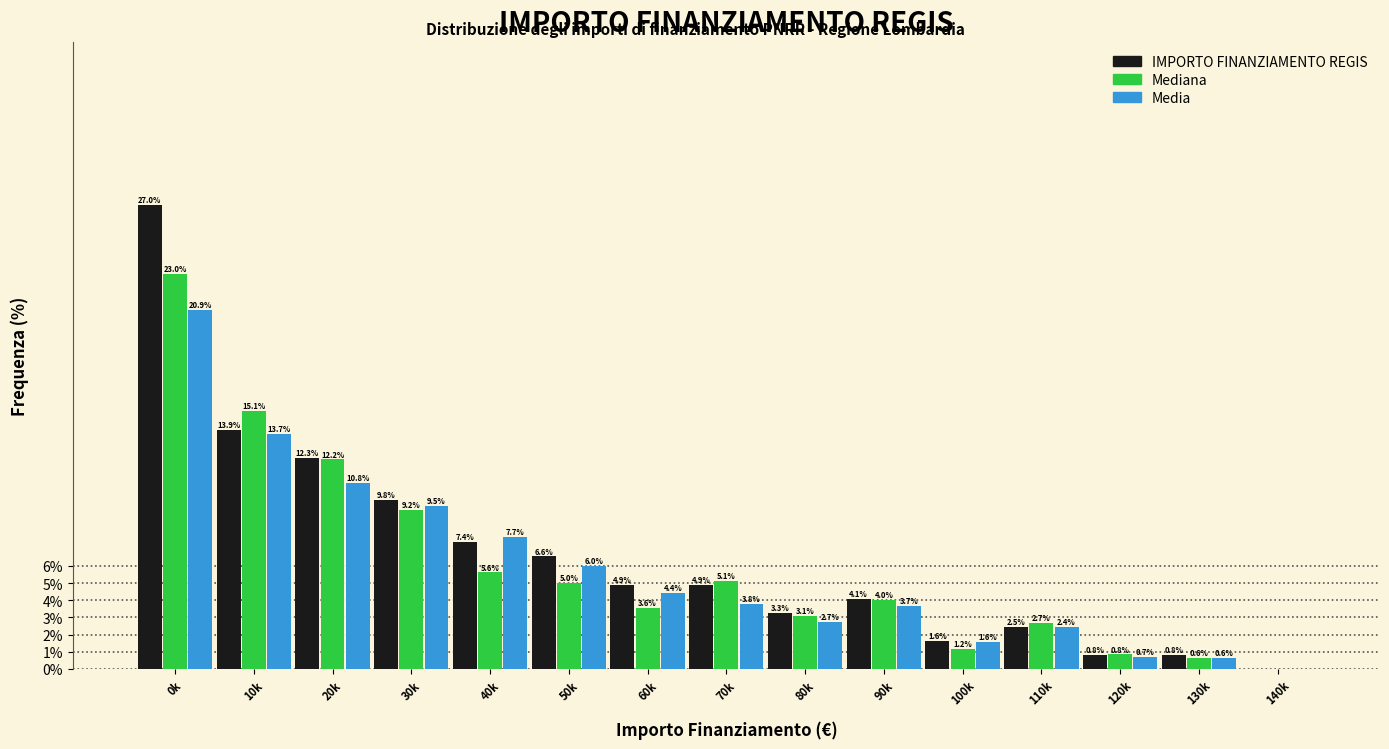

Reading right to left, what are all the values shown in this chart?

IMPORTO FINANZIAMENTO REGIS: 140k=0.0	130k=0.8	120k=0.8	110k=2.5	100k=1.6	90k=4.1	80k=3.3	70k=4.9	60k=4.9	50k=6.6	40k=7.4	30k=9.8	20k=12.3	10k=13.9	0k=27.0
Mediana: 140k=0.0	130k=0.6	120k=0.8	110k=2.7	100k=1.2	90k=4.0	80k=3.1	70k=5.1	60k=3.6	50k=5.0	40k=5.6	30k=9.2	20k=12.2	10k=15.1	0k=23.0
Media: 140k=0.0	130k=0.6	120k=0.7	110k=2.4	100k=1.6	90k=3.7	80k=2.7	70k=3.8	60k=4.4	50k=6.0	40k=7.7	30k=9.5	20k=10.8	10k=13.7	0k=20.9